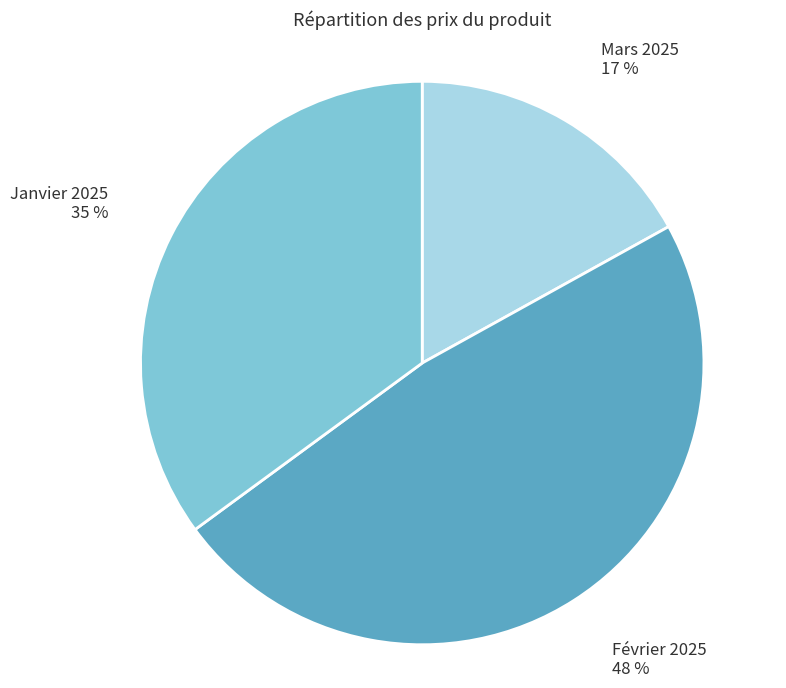

To the nearest percent, what portion does Mars 2025 represent?

17%